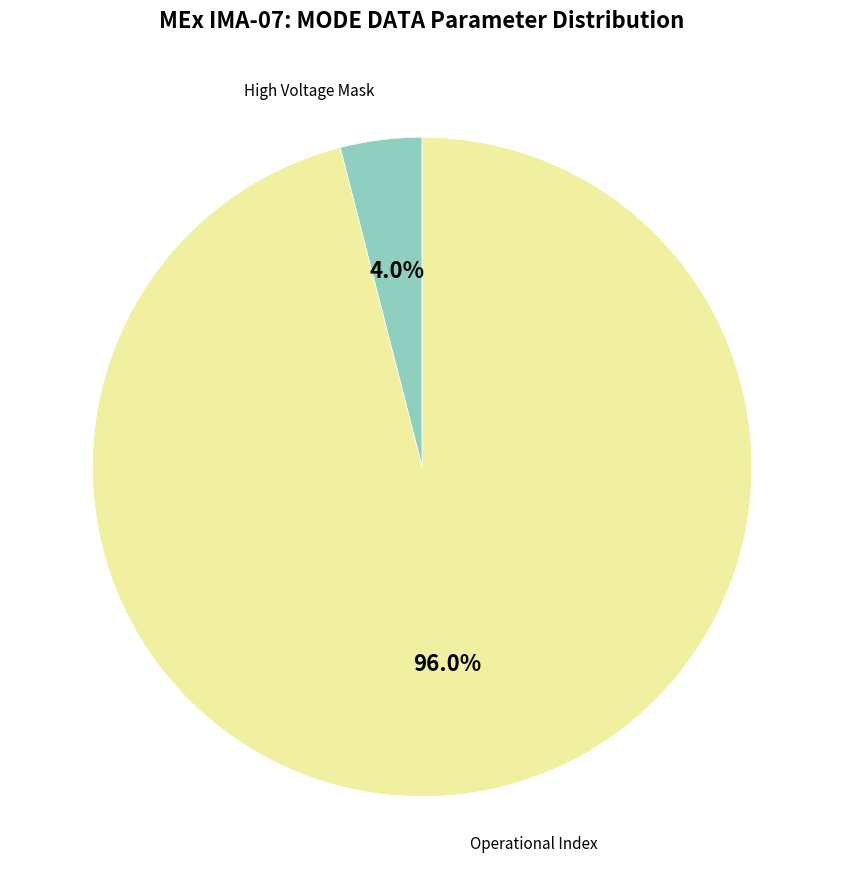

Is there any slice that represents more than half of the pie?

Yes